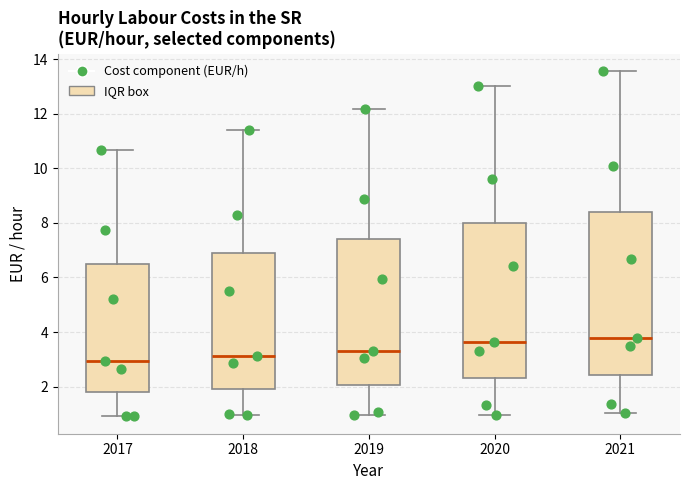

Where is the lower edge of the box at x = 2019 on the y-axis? The values are not printed on the chart, so give them approximately, as read against the axis.

2.0